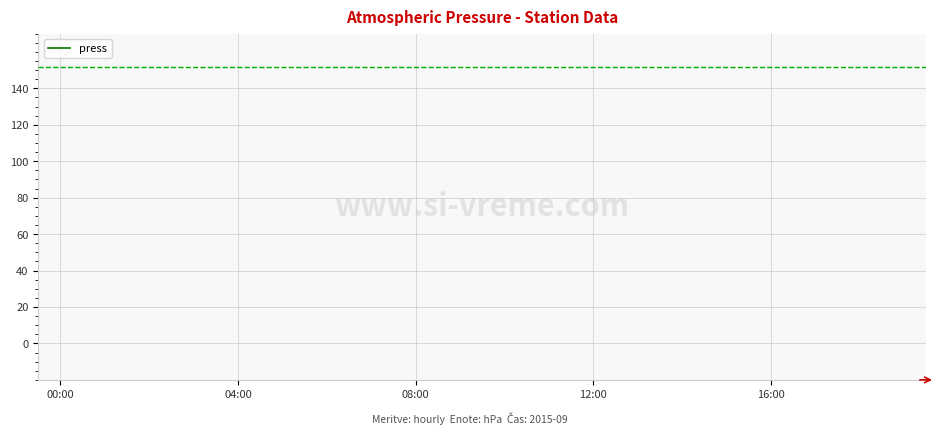

True or false: there are more than 1 points higher than both neighbors.

False